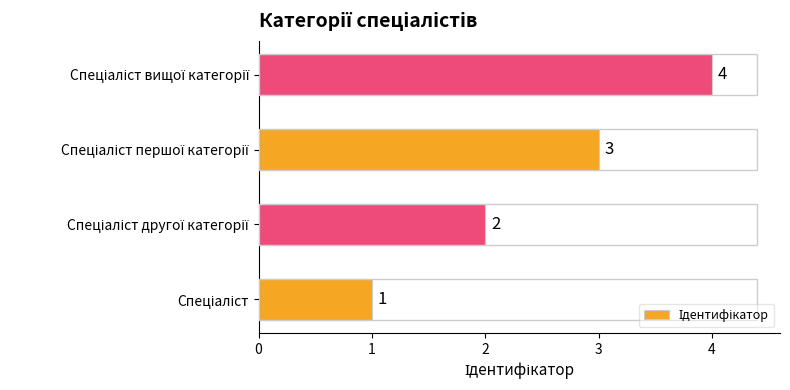

How many categories are shown in the chart?

4